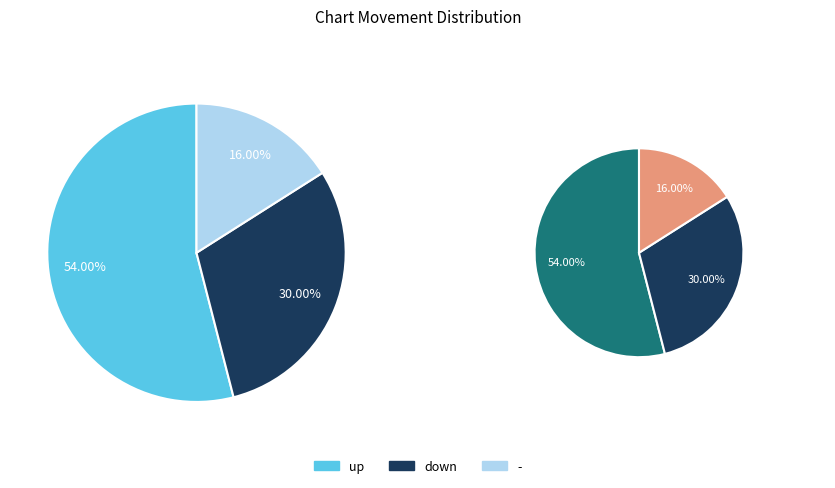

Combined, do up and down account for over 50%?

Yes